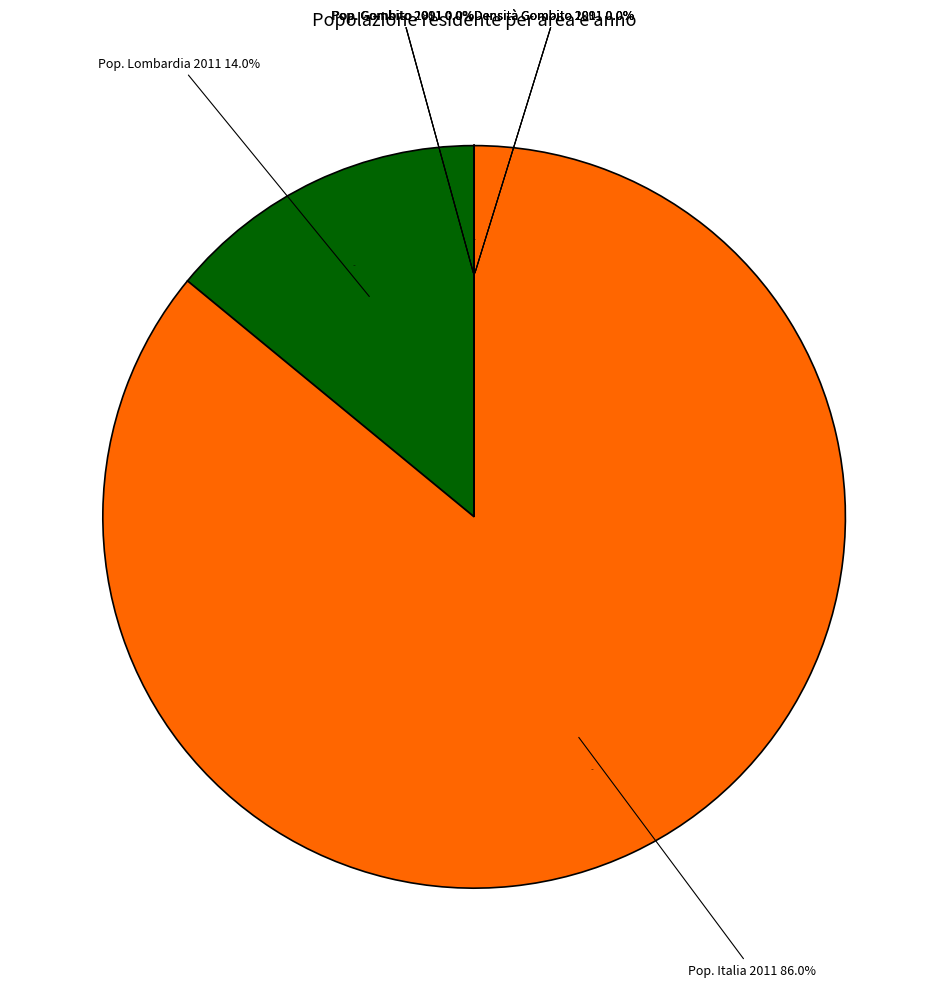

Count the number of slices in the pie.

8